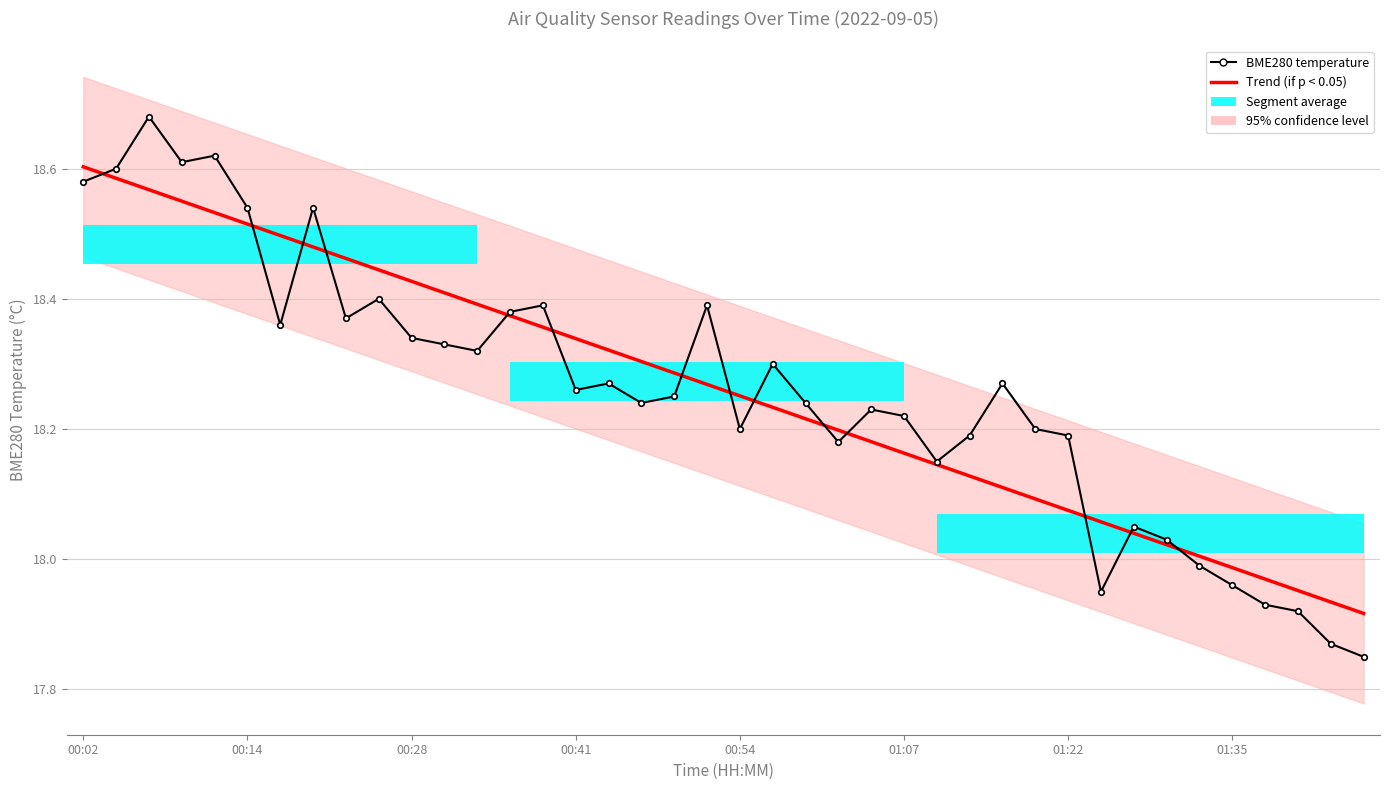

What is the difference between the maximum and minimum values in the BME280 temperature series?

0.8